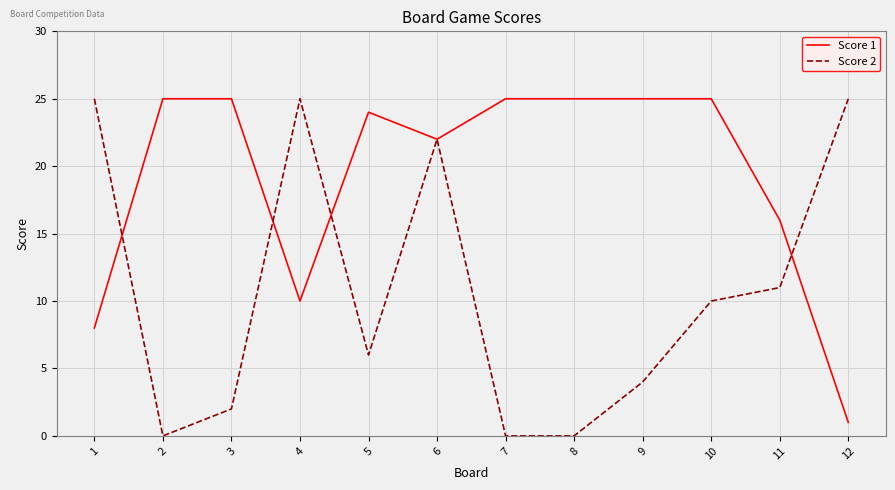

Reading left to right, extract all data points from this chart.

Score 1: 1=8	2=25	3=25	4=10	5=24	6=22	7=25	8=25	9=25	10=25	11=16	12=1
Score 2: 1=25	2=0	3=2	4=25	5=6	6=22	7=0	8=0	9=4	10=10	11=11	12=25